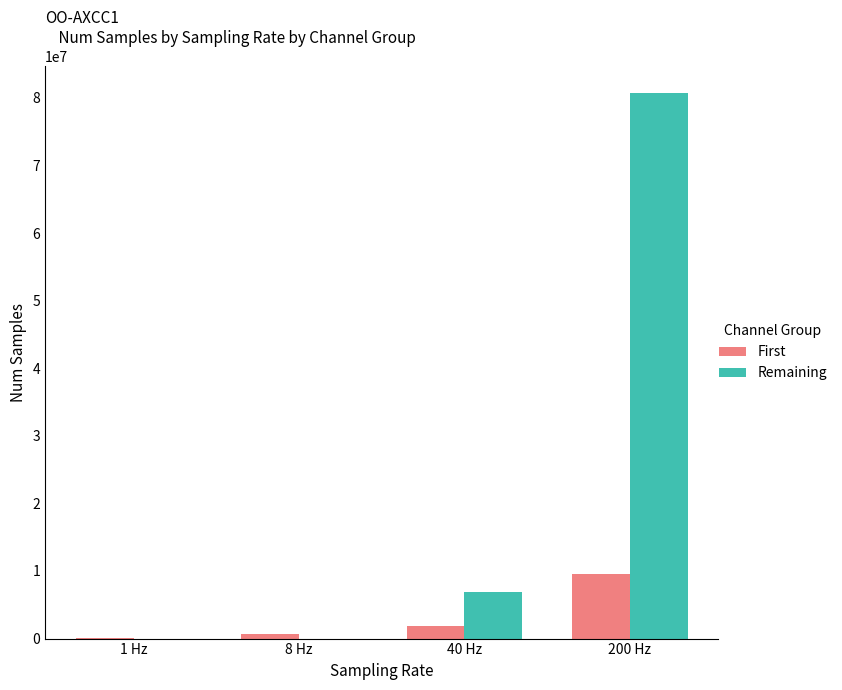

Is it true that Remaining equals 139484200 at 200 Hz?

False